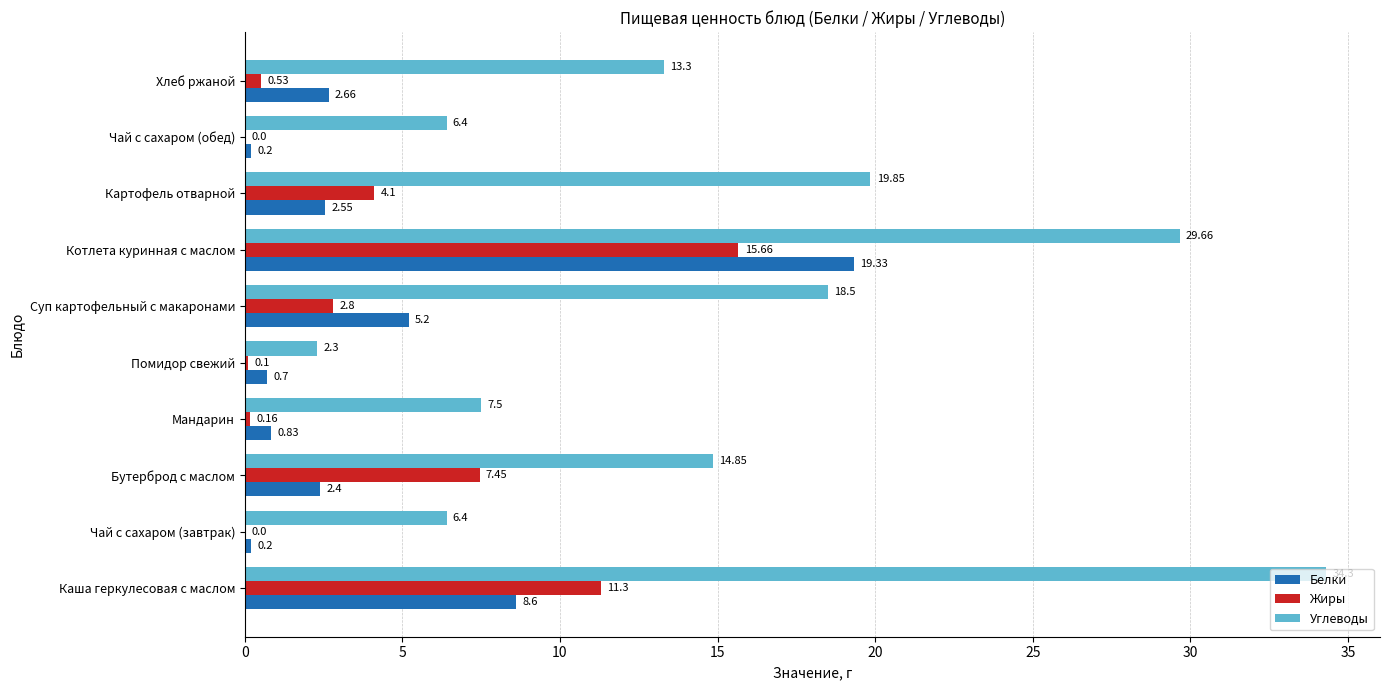

Where is Белки nearest to the value 9?

Каша геркулесовая с маслом